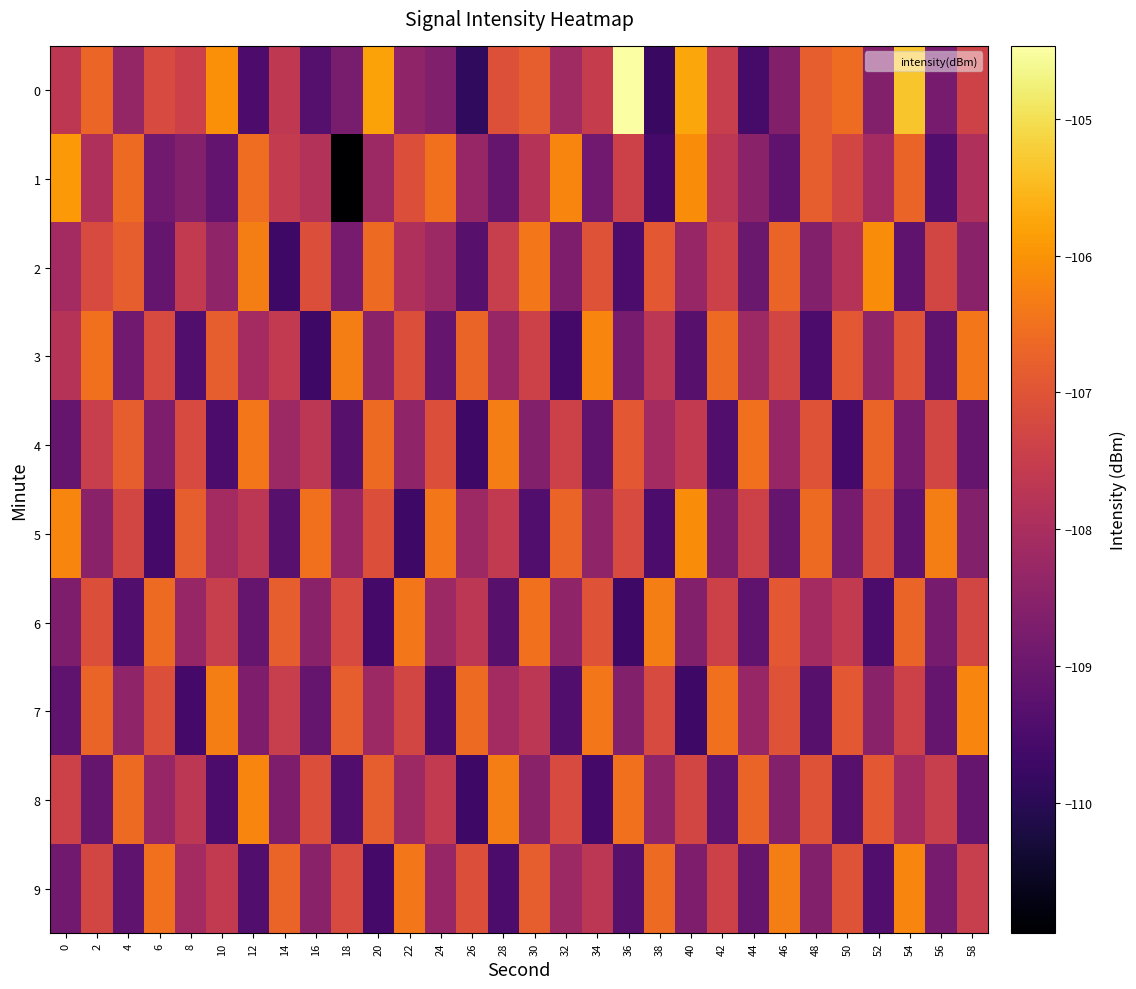

Between 12 and 16, which is larger?

16